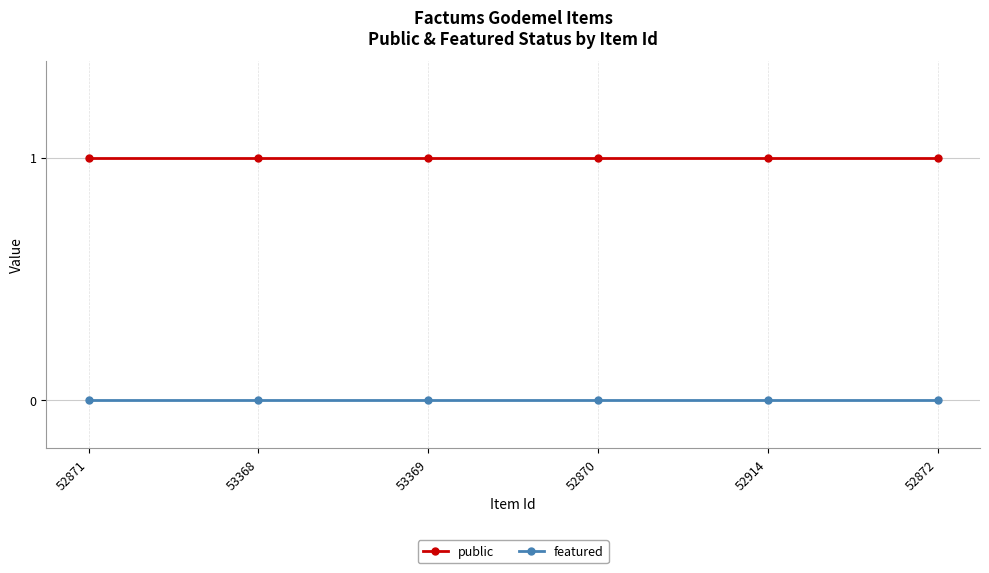

The public series shows 1 at 52872. True or false?

True